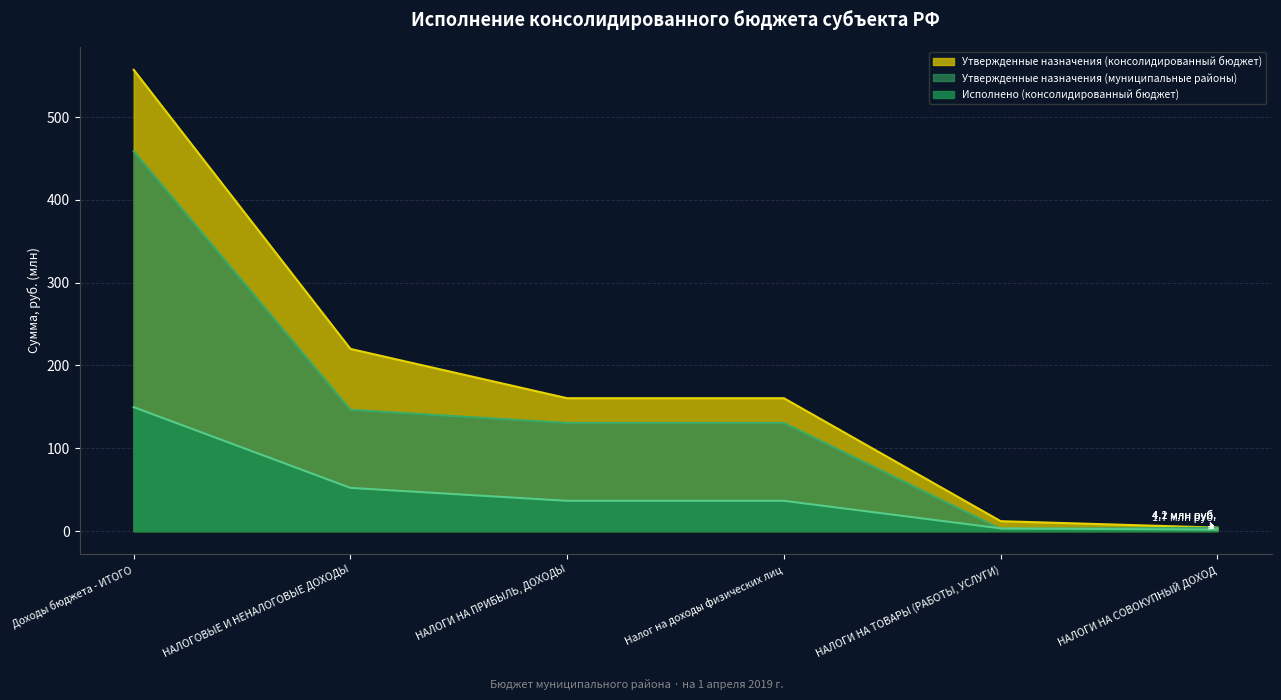

True or false: Утвержденные назначения (муниципальные районы) and Утвержденные назначения (консолидированный бюджет) cross at least once.

False